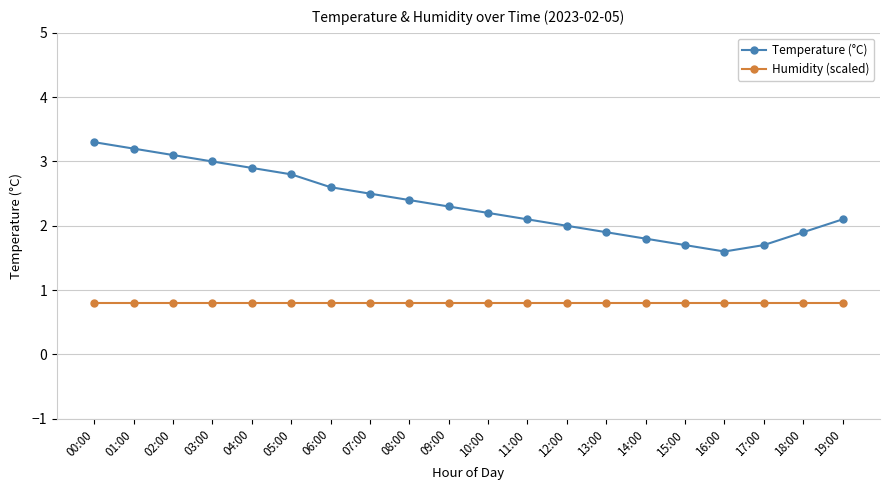

What is the maximum value shown in the chart?

3.3